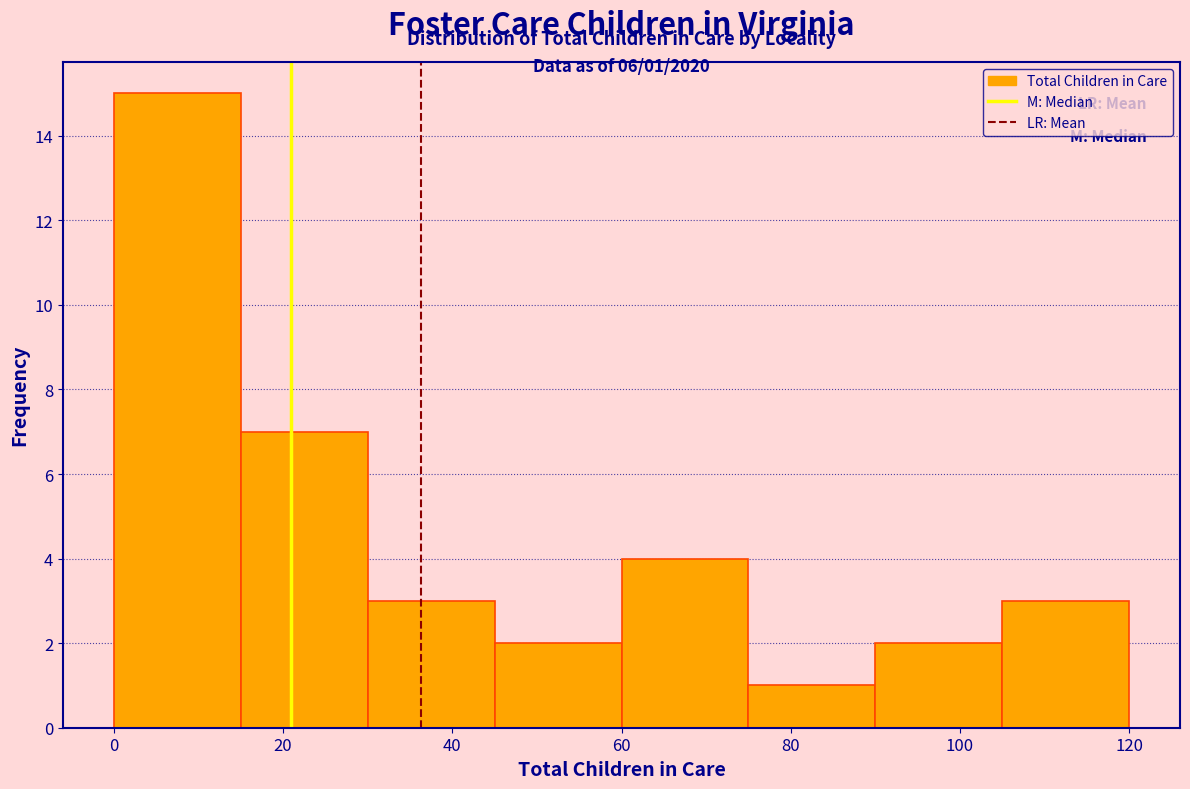

Over which range of the x-axis is the bar tallest?

0 to 15